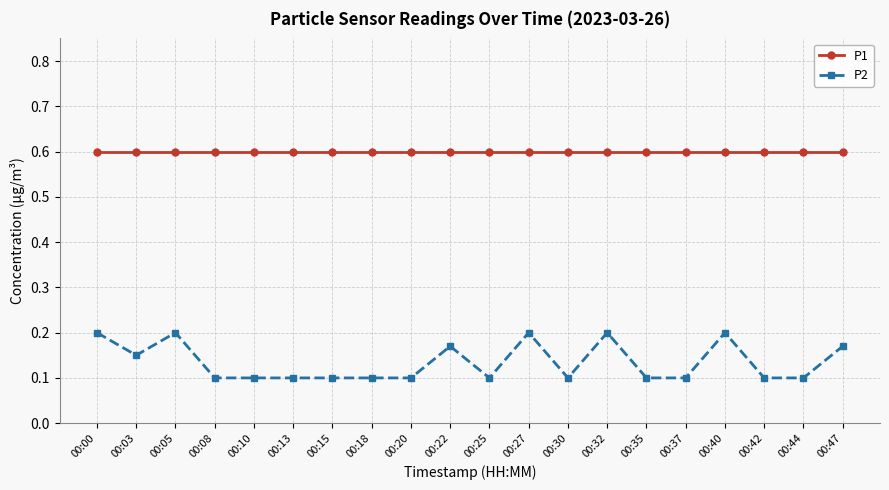

At how many categories does at least one series exceed 0?

20